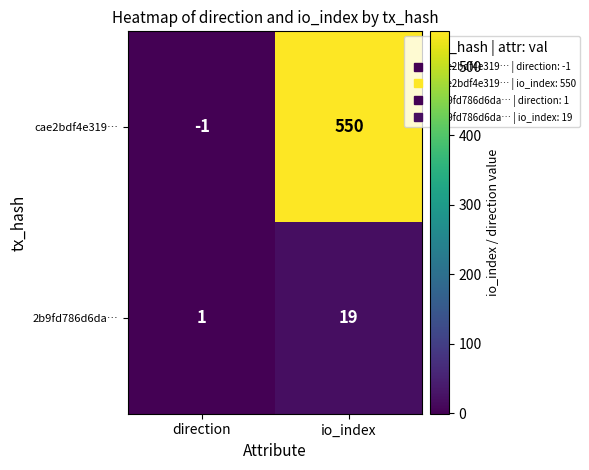

Is it true that 2b9fd786d6da… equals 0 at direction?

False